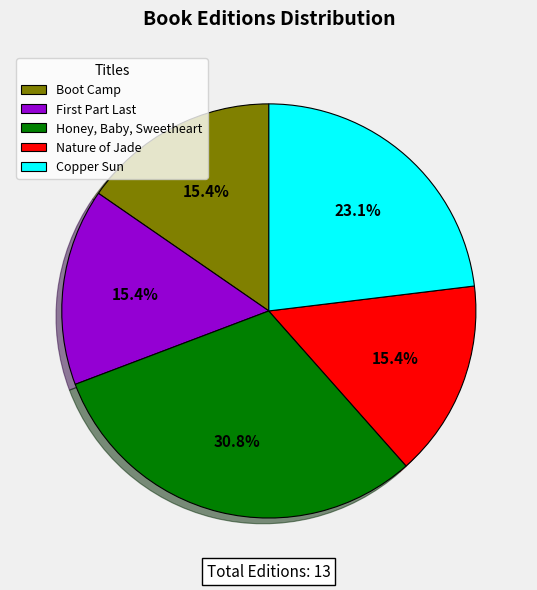

How many segments does this pie chart have?

5